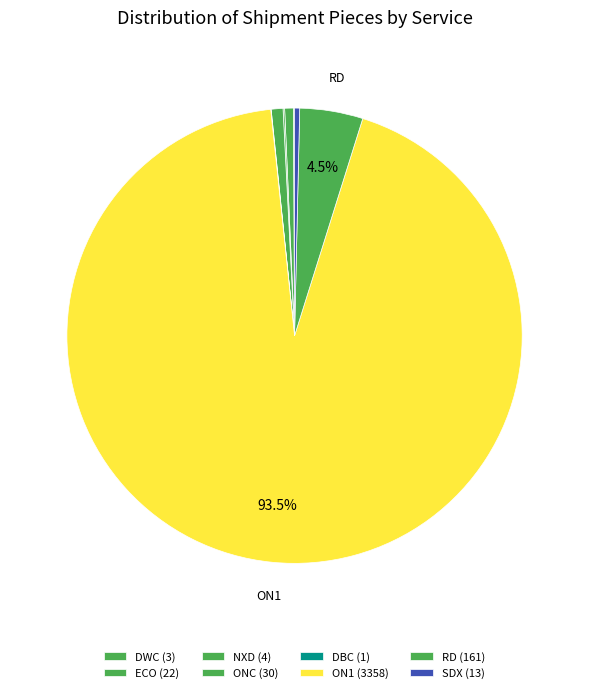

Rank the categories by value from lowest to highest.

DBC, DWC, NXD, SDX, ECO, ONC, RD, ON1